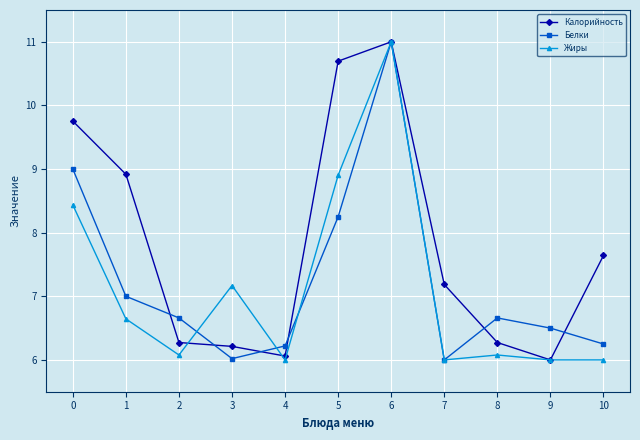

What is the sum of the Белки values at 0 and 6?

20.0